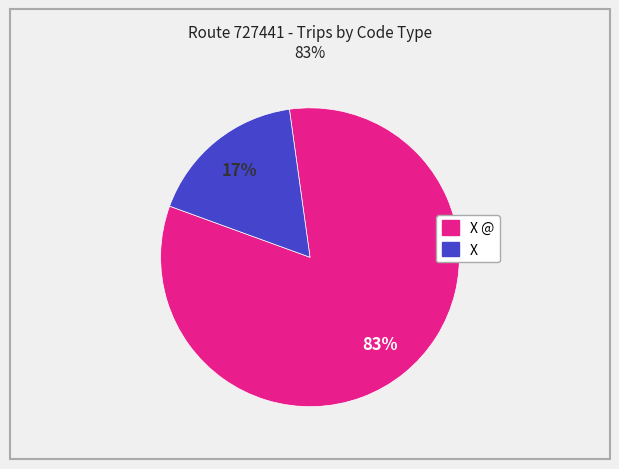

Is there any slice that represents more than half of the pie?

Yes